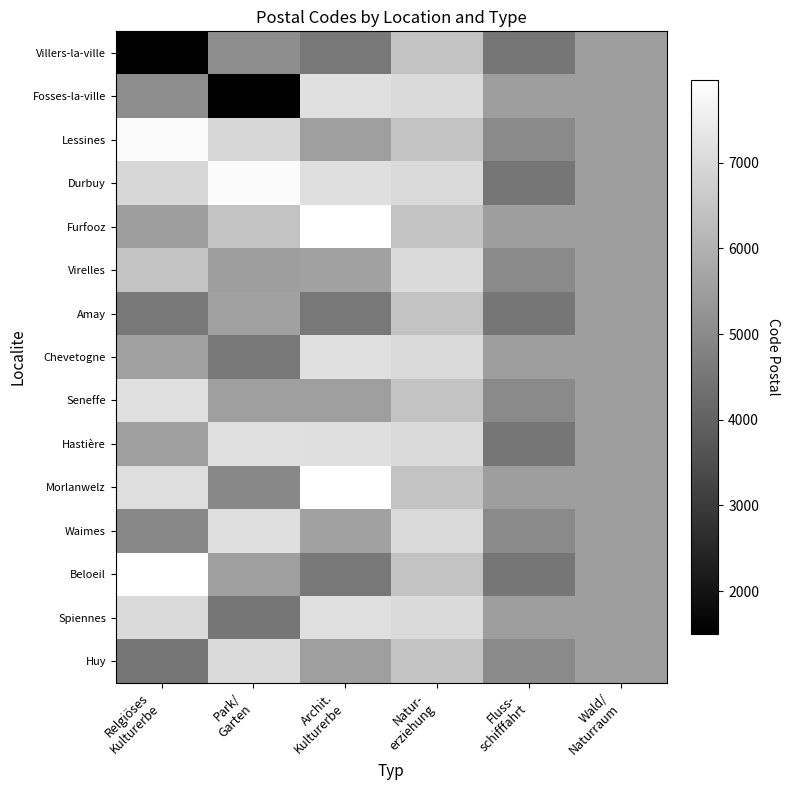

How many categories are shown in the chart?

6